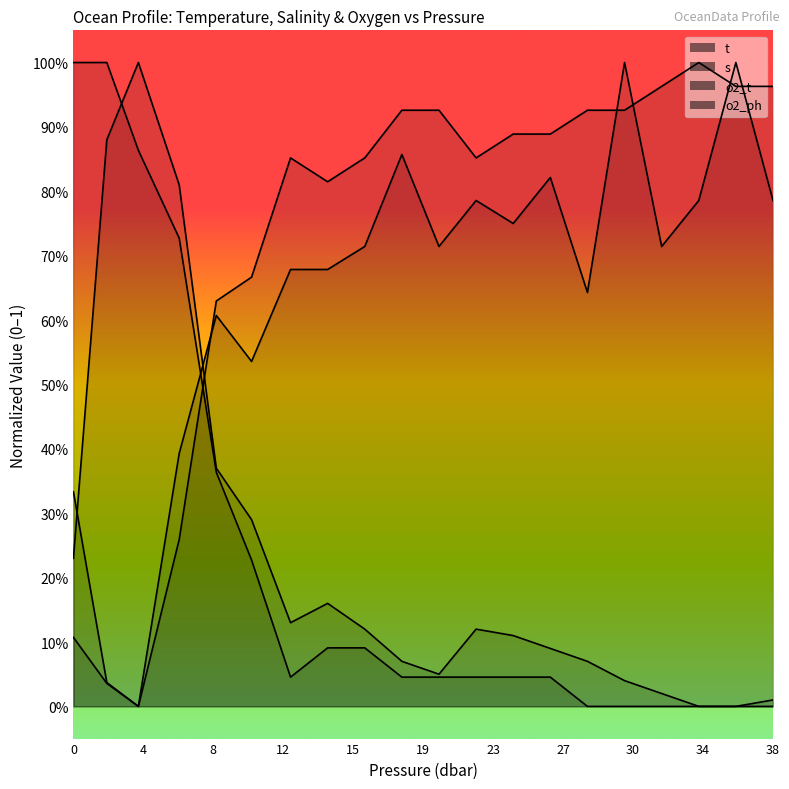

Is it true that o2_t equals 0.7 at 9.9?

True